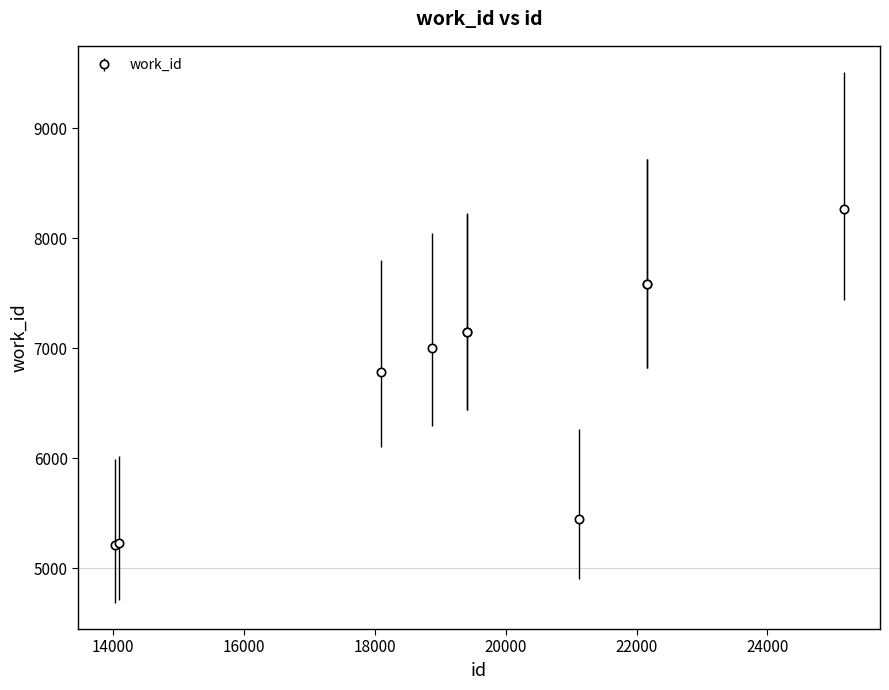

True or false: the data has more than 2 interior local peaks.

False